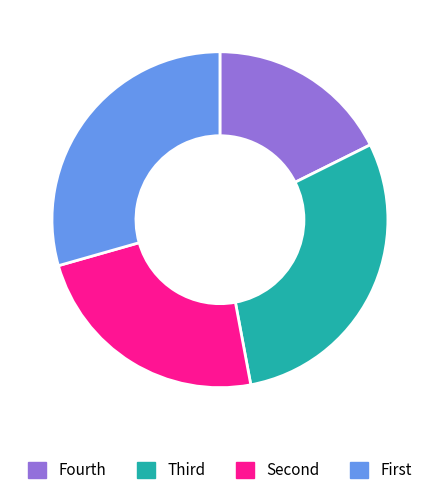

Which slice is the smallest?

Fourth